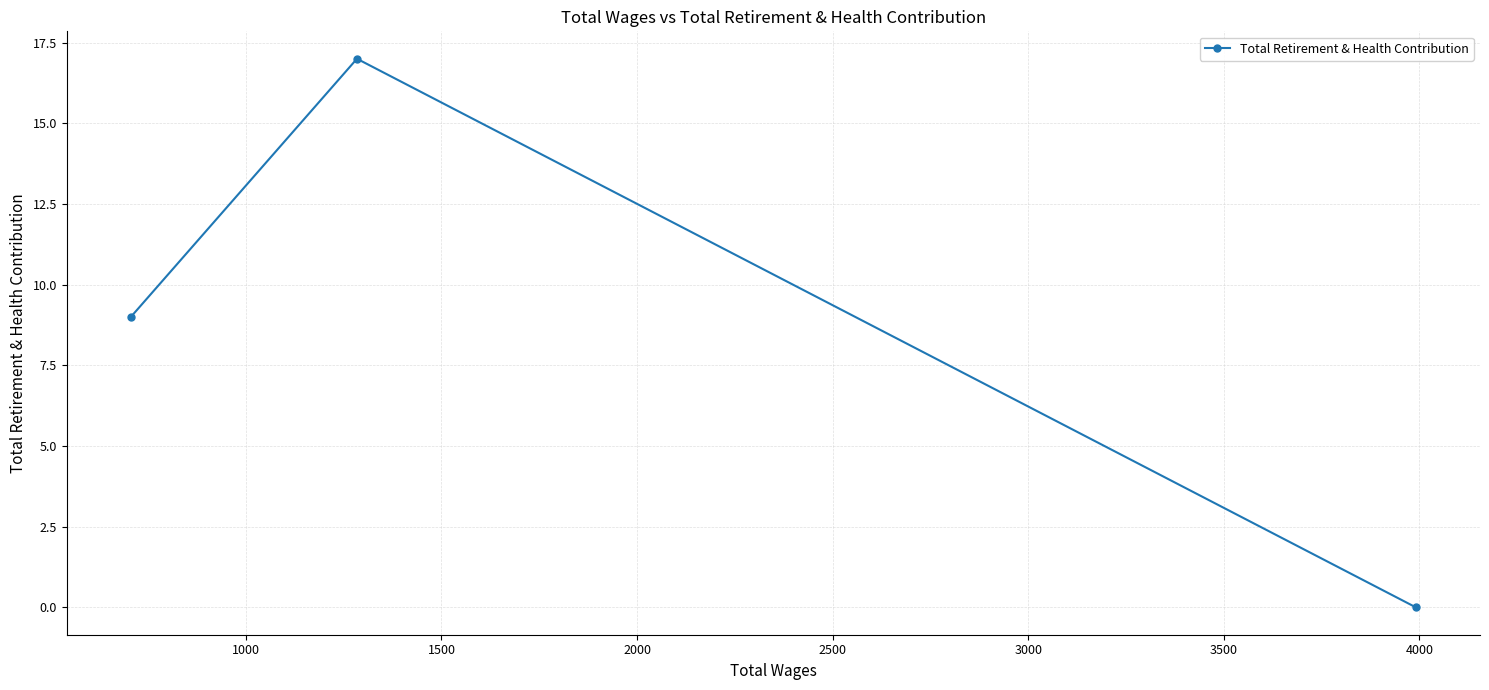

How many positive values are there?

2